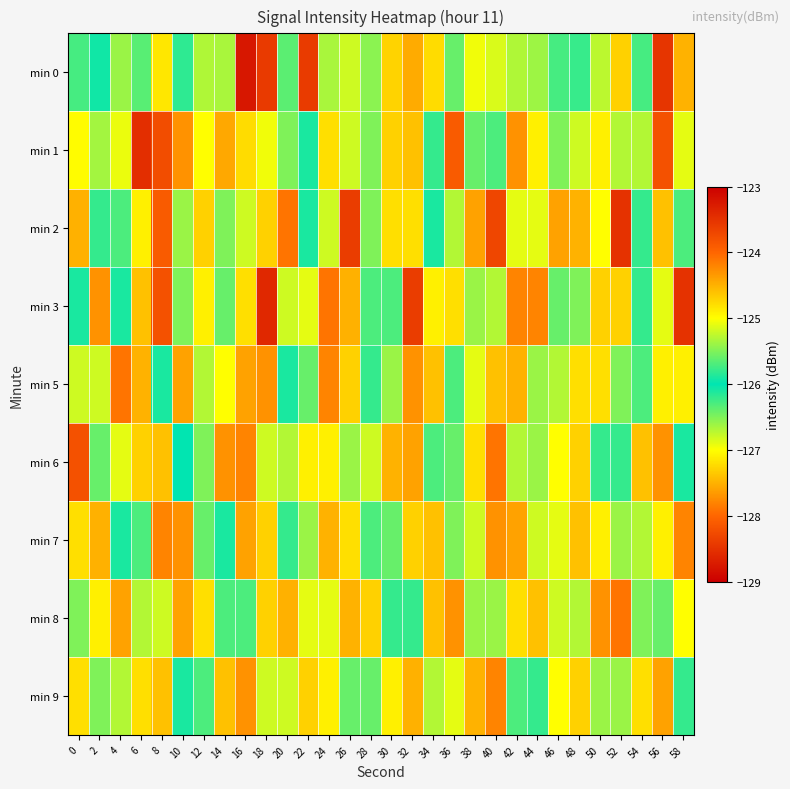

Which label corresponds to the largest value in the chart?

16